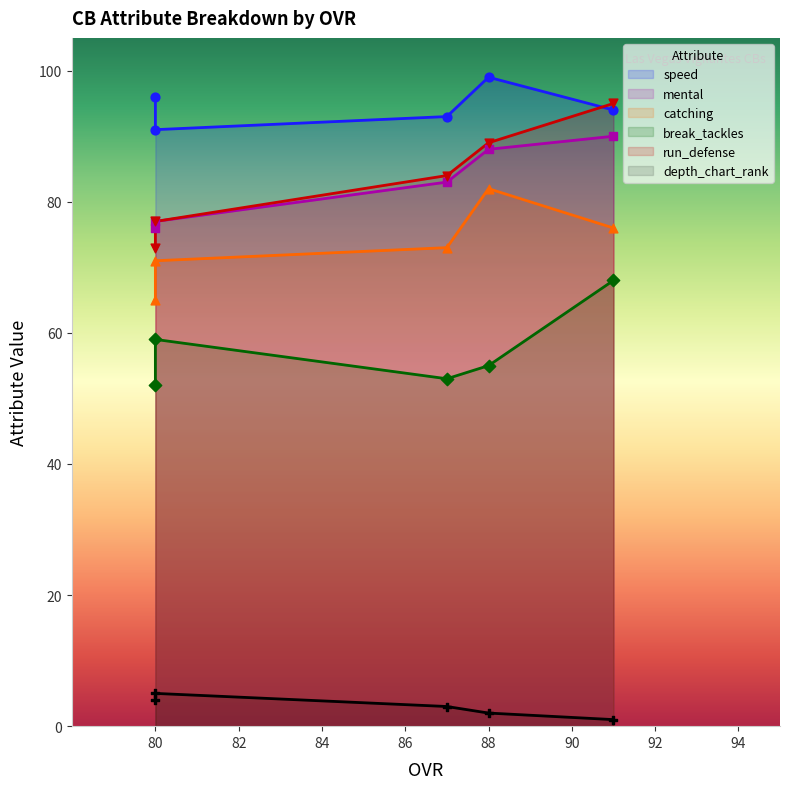

At which category is the sum across all series the highest?

91 (Marshon Lee)